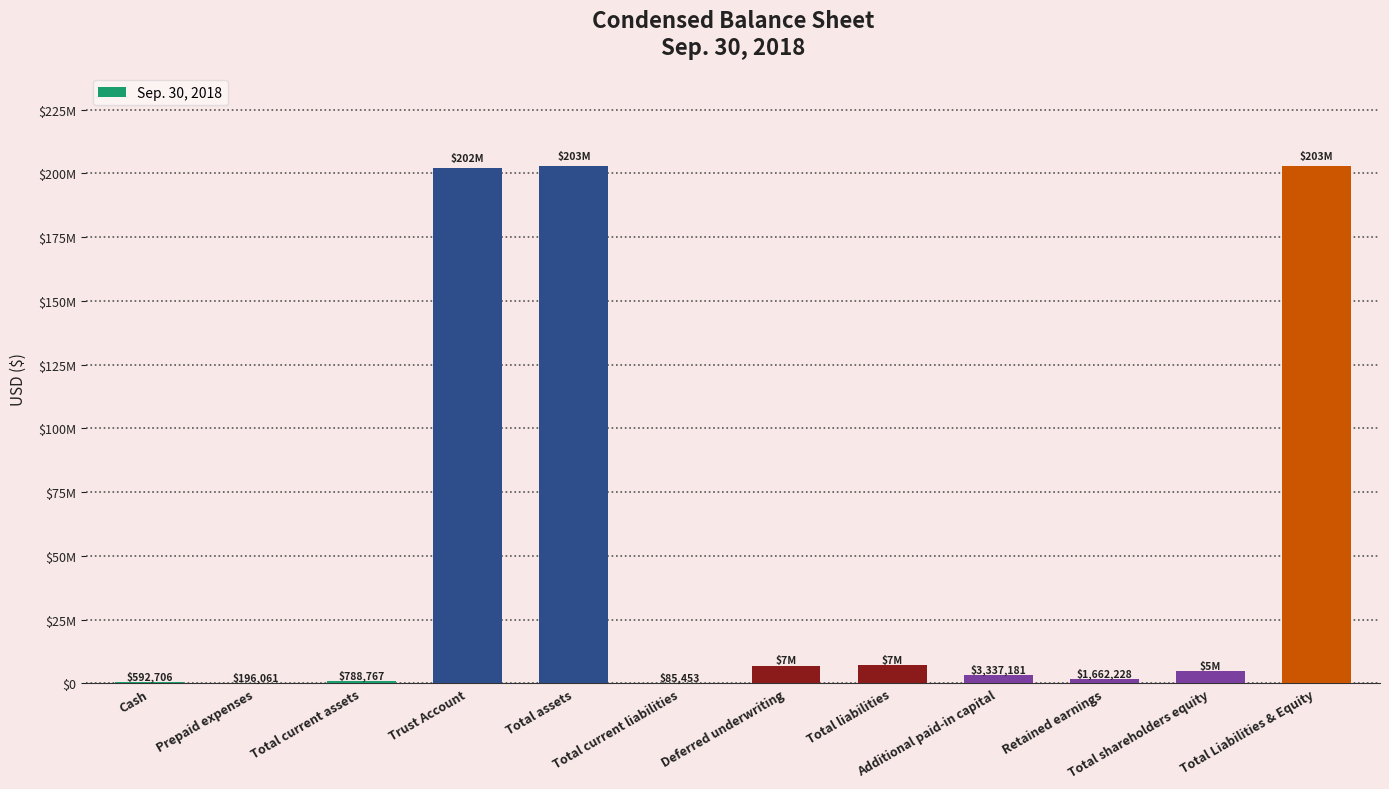

What is the minimum value shown in the chart?

85453